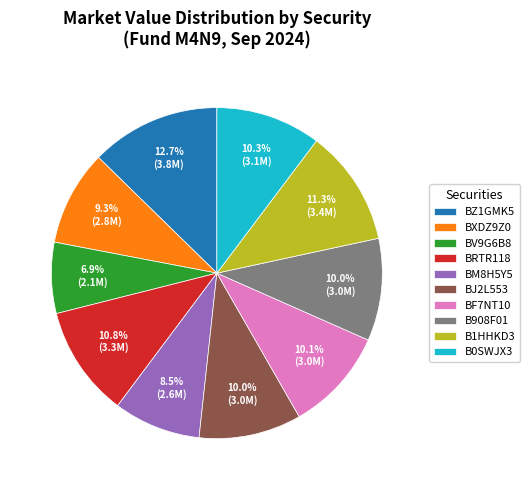

Does any single category account for the majority?

No